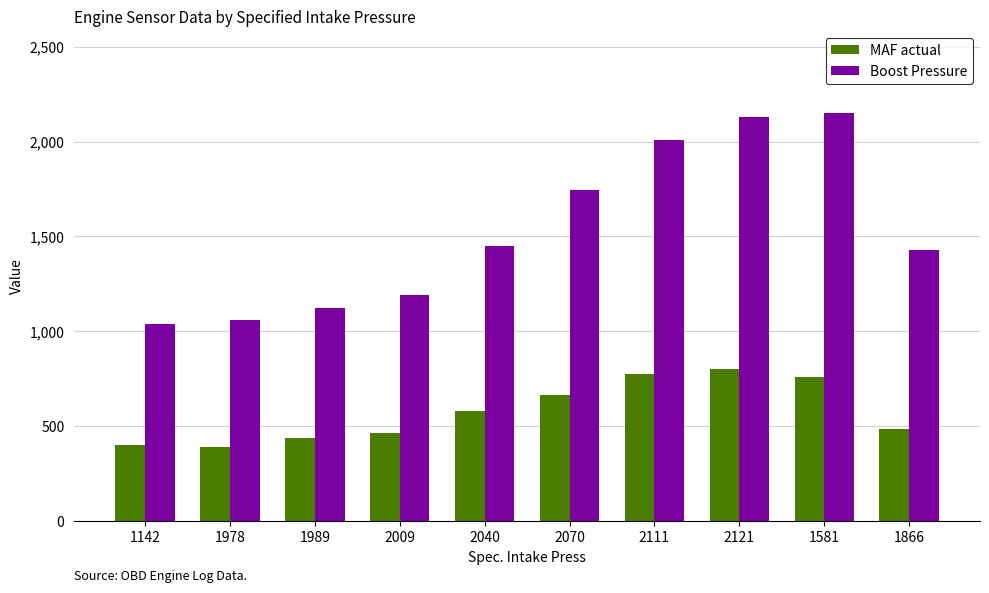

Which series has the widest spread of values?

Boost Pressure